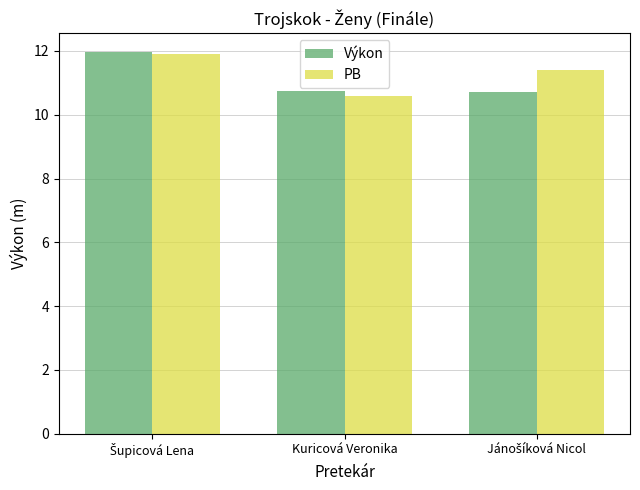

What is the difference between the maximum and minimum values in the PB series?

1.3